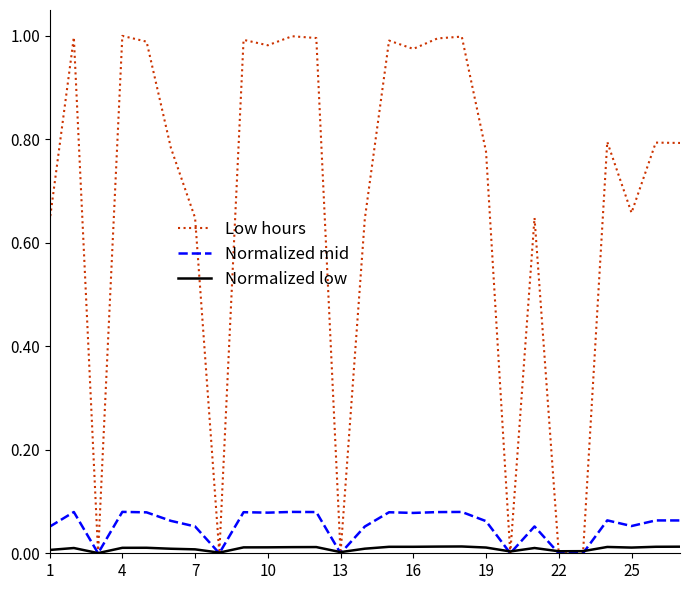

Which series has the largest range (max minus min)?

Low hours